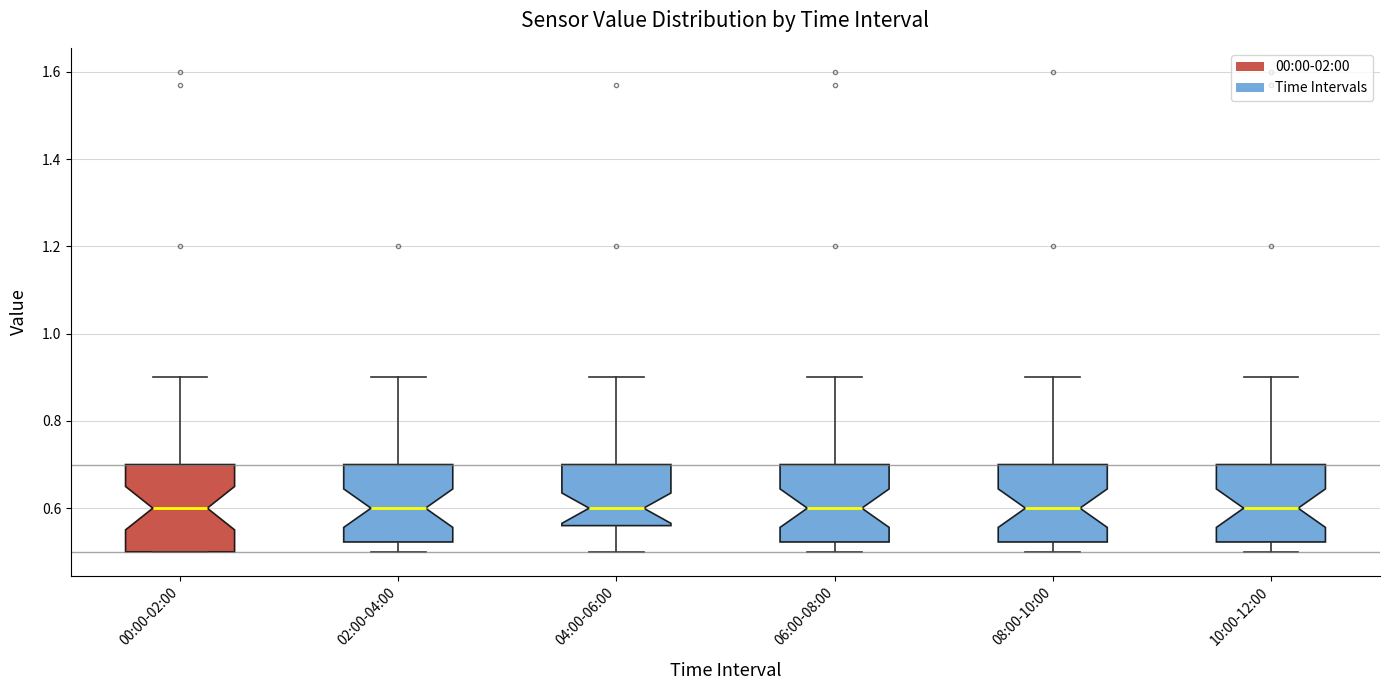

Reading left to right, transcribe this box plot: for each box, give where its median line is, the range the box spans, and where its two whiskers end, as read against the y-axis. The values are not printed on the chart, so give them approximately, as read against the axis.

00:00-02:00: median 0.60, box 0.50 to 0.70, whiskers 0.50 to 0.90
02:00-04:00: median 0.60, box 0.52 to 0.70, whiskers 0.50 to 0.90
04:00-06:00: median 0.60, box 0.56 to 0.70, whiskers 0.50 to 0.90
06:00-08:00: median 0.60, box 0.52 to 0.70, whiskers 0.50 to 0.90
08:00-10:00: median 0.60, box 0.52 to 0.70, whiskers 0.50 to 0.90
10:00-12:00: median 0.60, box 0.52 to 0.70, whiskers 0.50 to 0.90